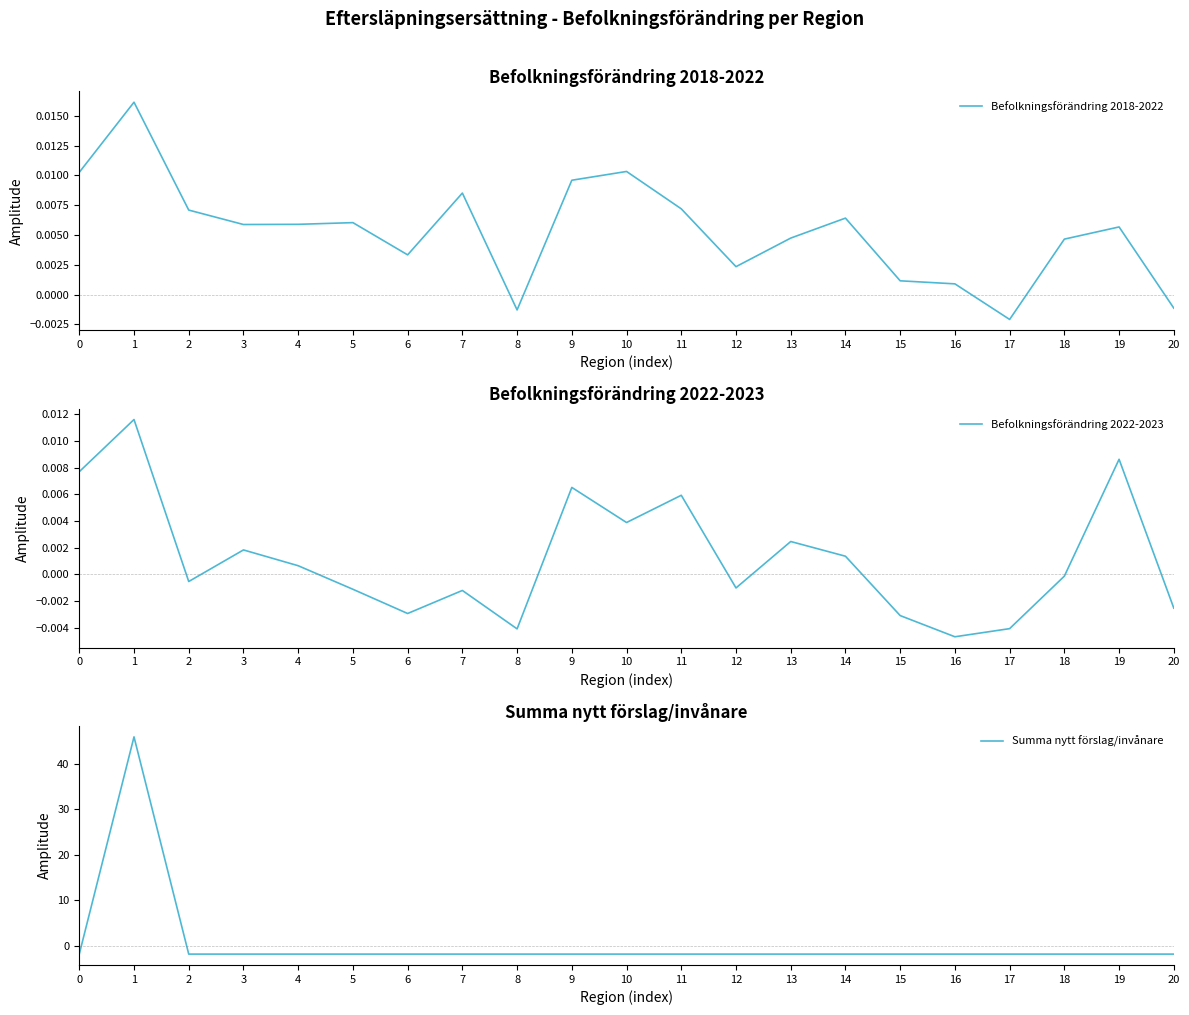

What is the greatest value displayed?

46.0